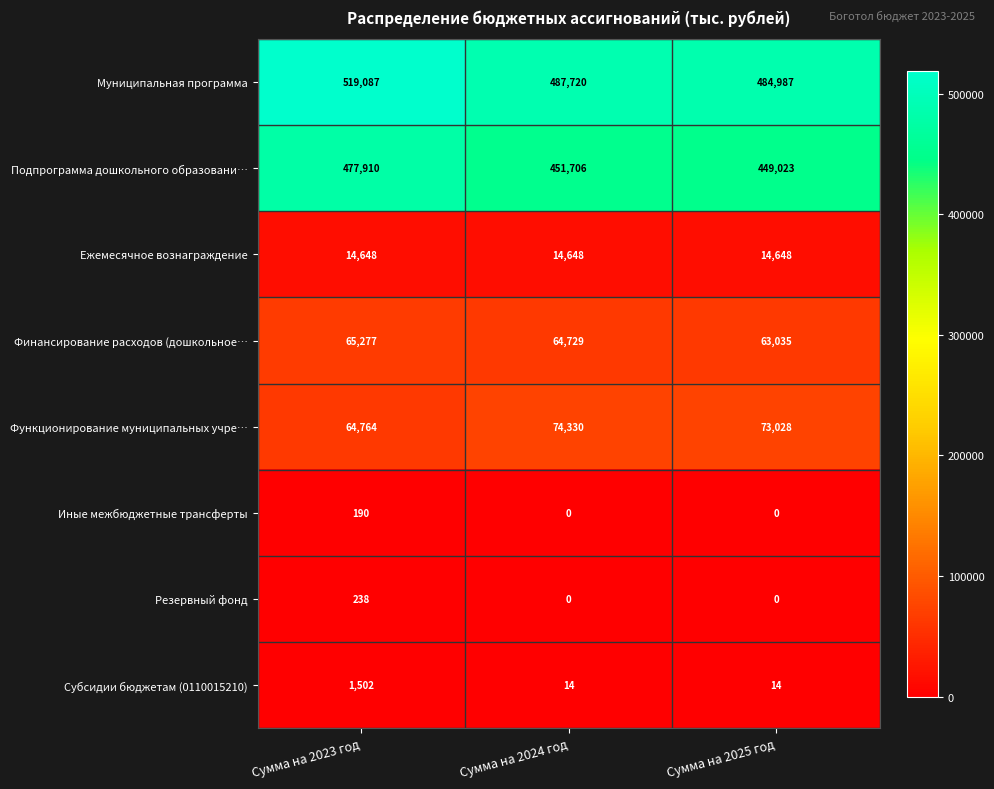

Which series changed the most between Сумма на 2023 год and Сумма на 2024 год?

Муниципальная программа